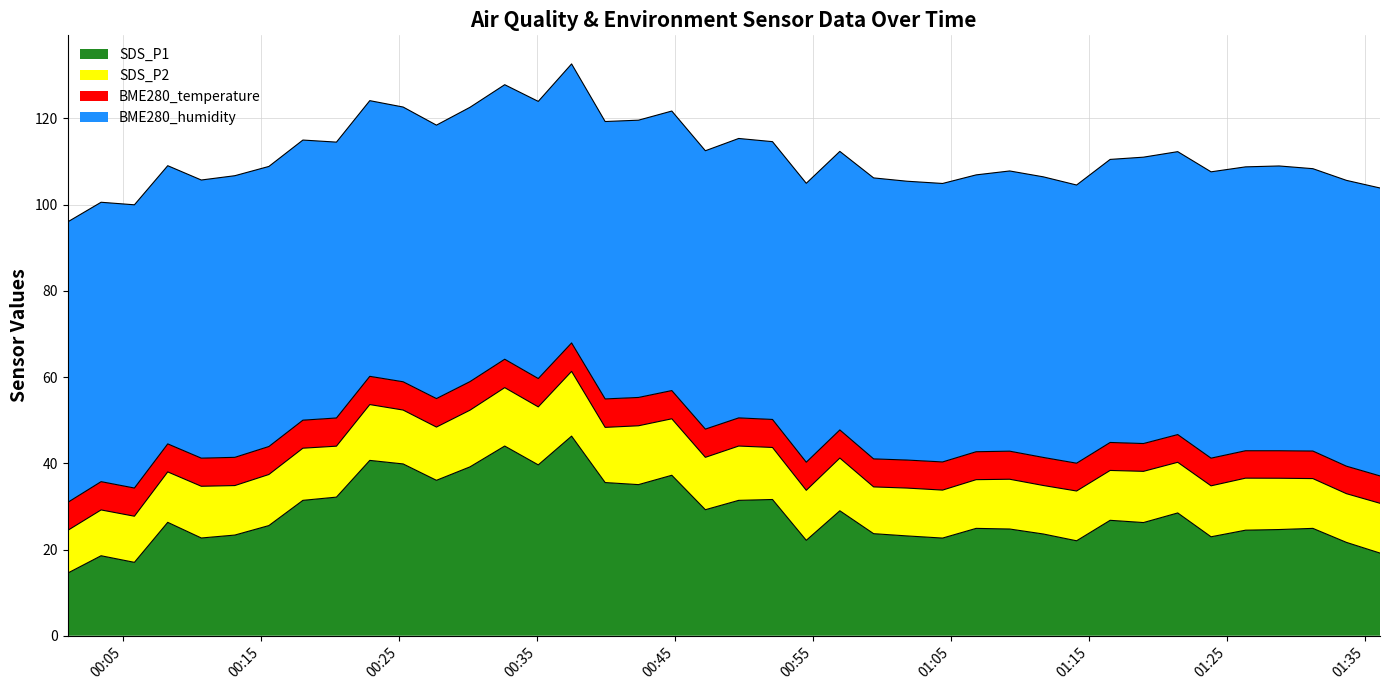

The value of SDS_P2 at 2022/04/11 00:44:46 is 13.1. True or false?

True